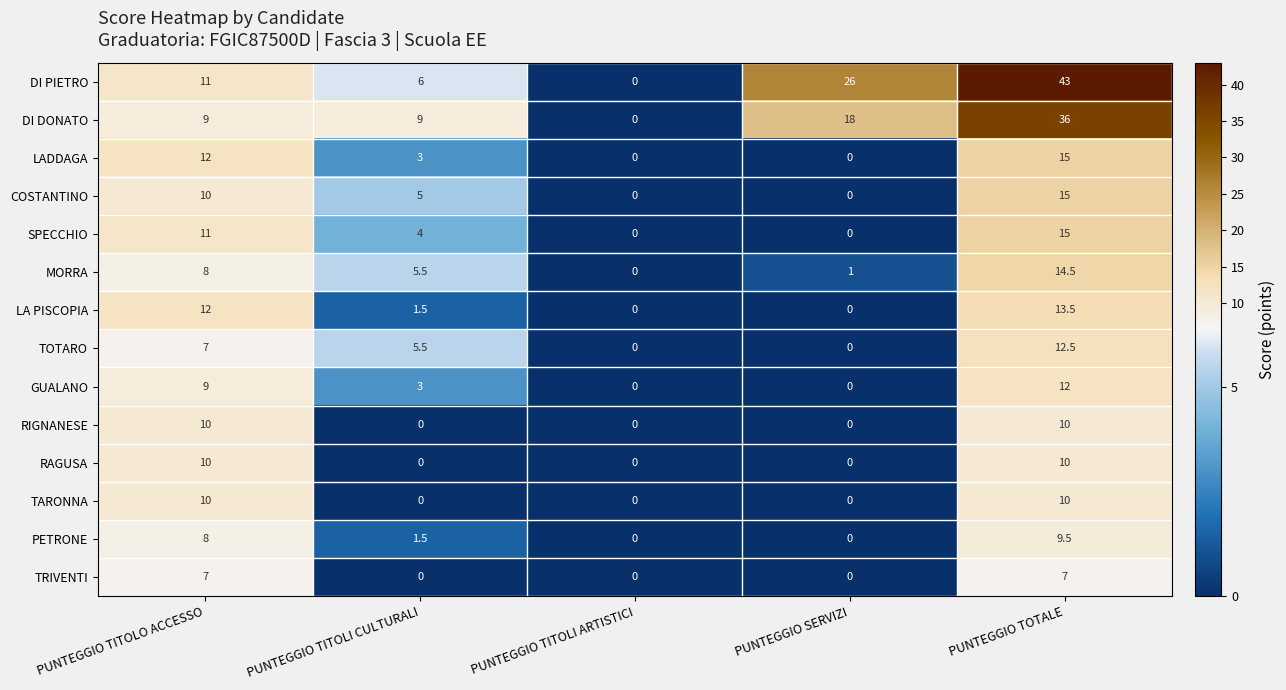

Which label corresponds to the largest value in the chart?

PUNTEGGIO TOTALE